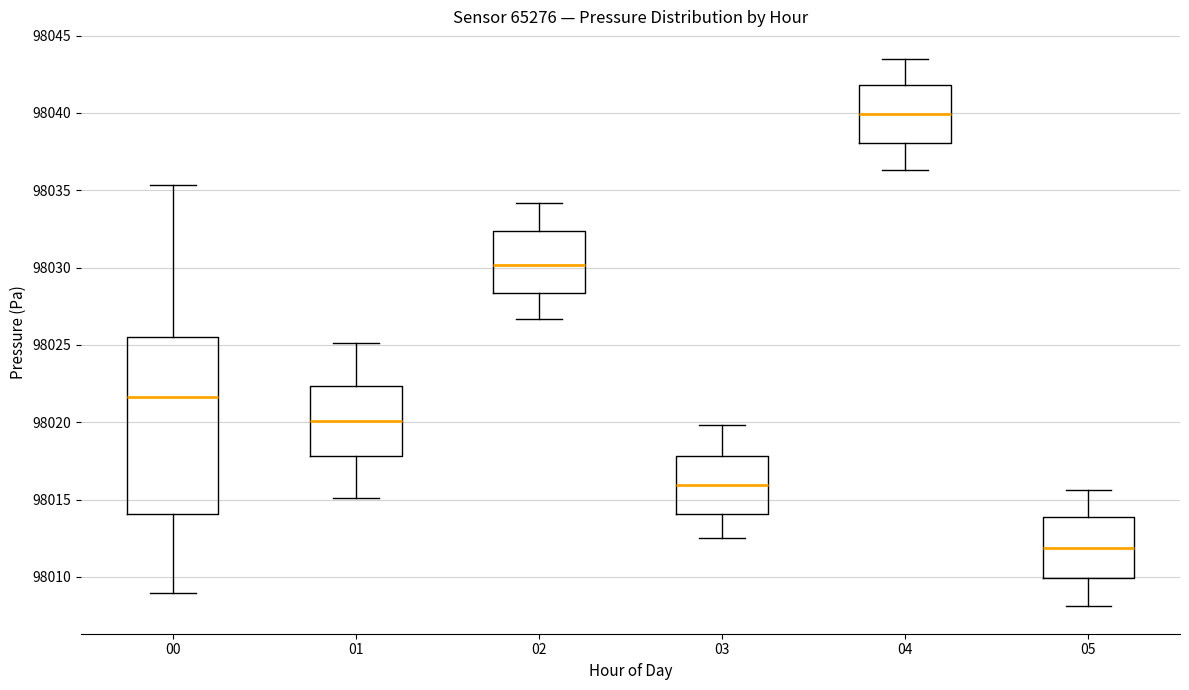

Which box has the highest median line?

04